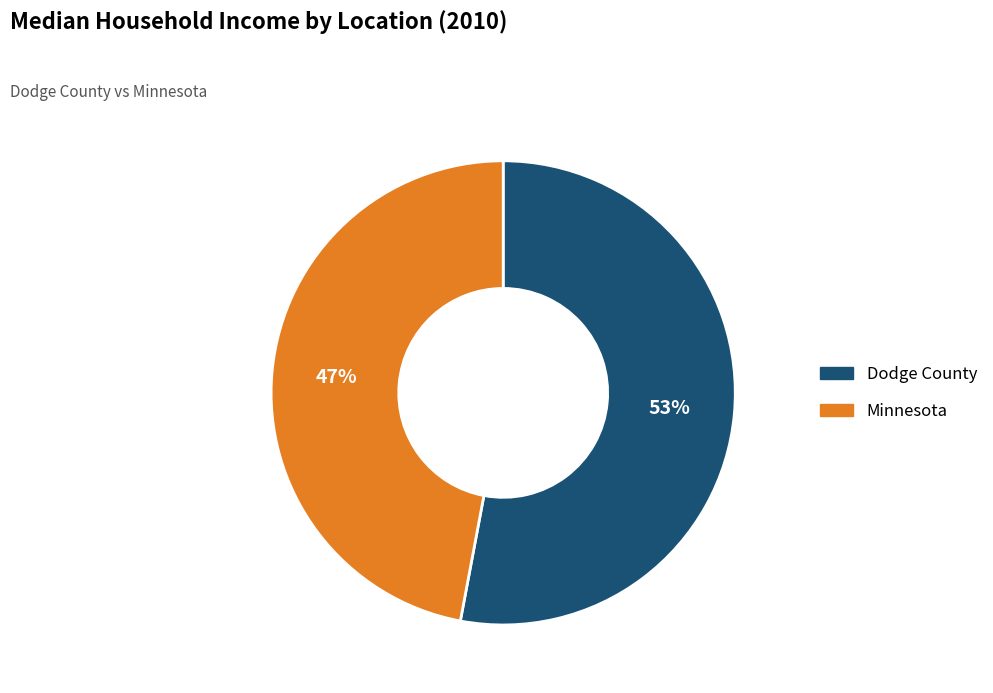

What is the ratio of the value at Dodge County to the value at Minnesota?

1.1